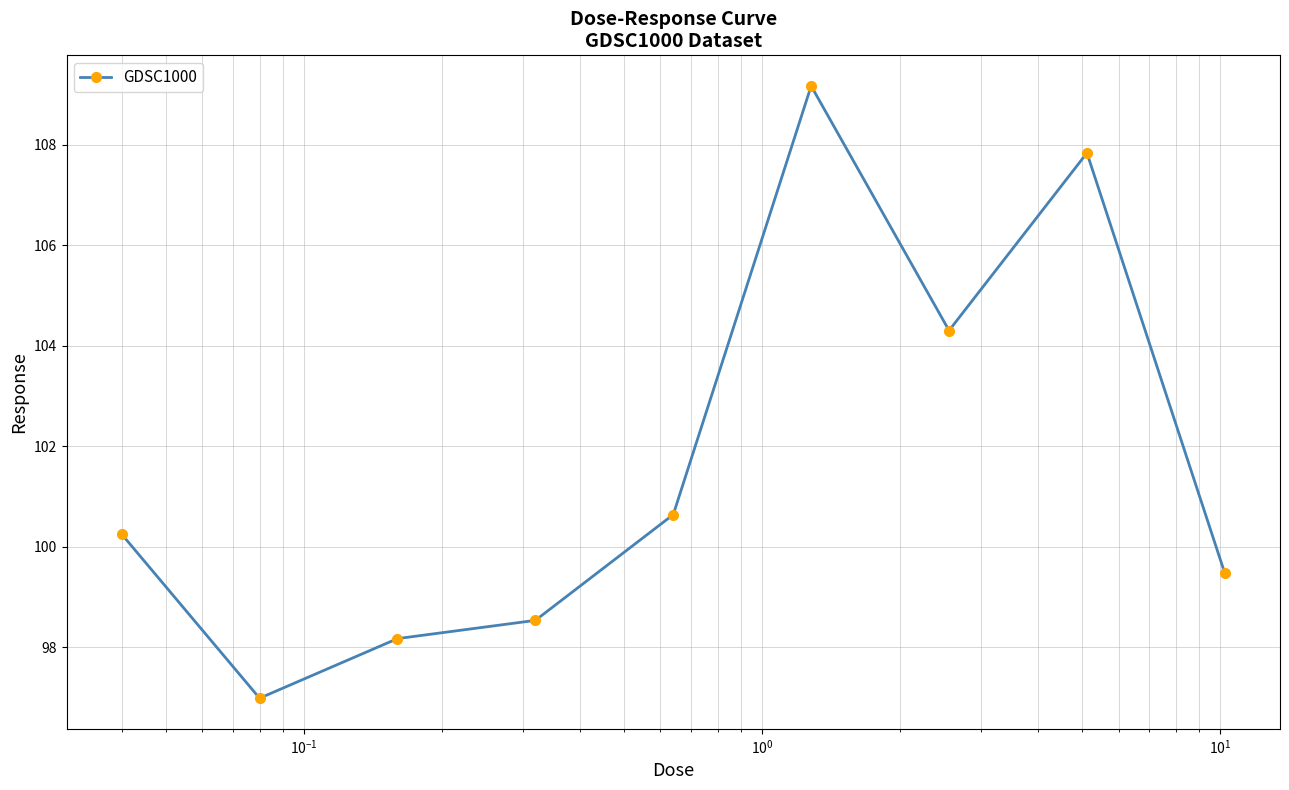

How many data points does each series have?

9